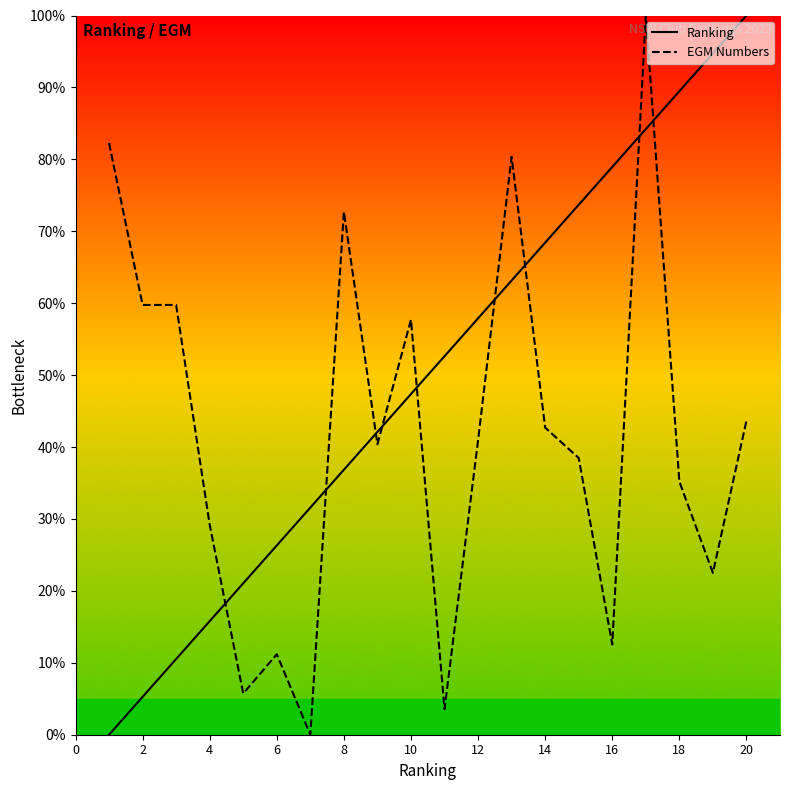

True or false: EGM Numbers and Ranking cross at least once.

True